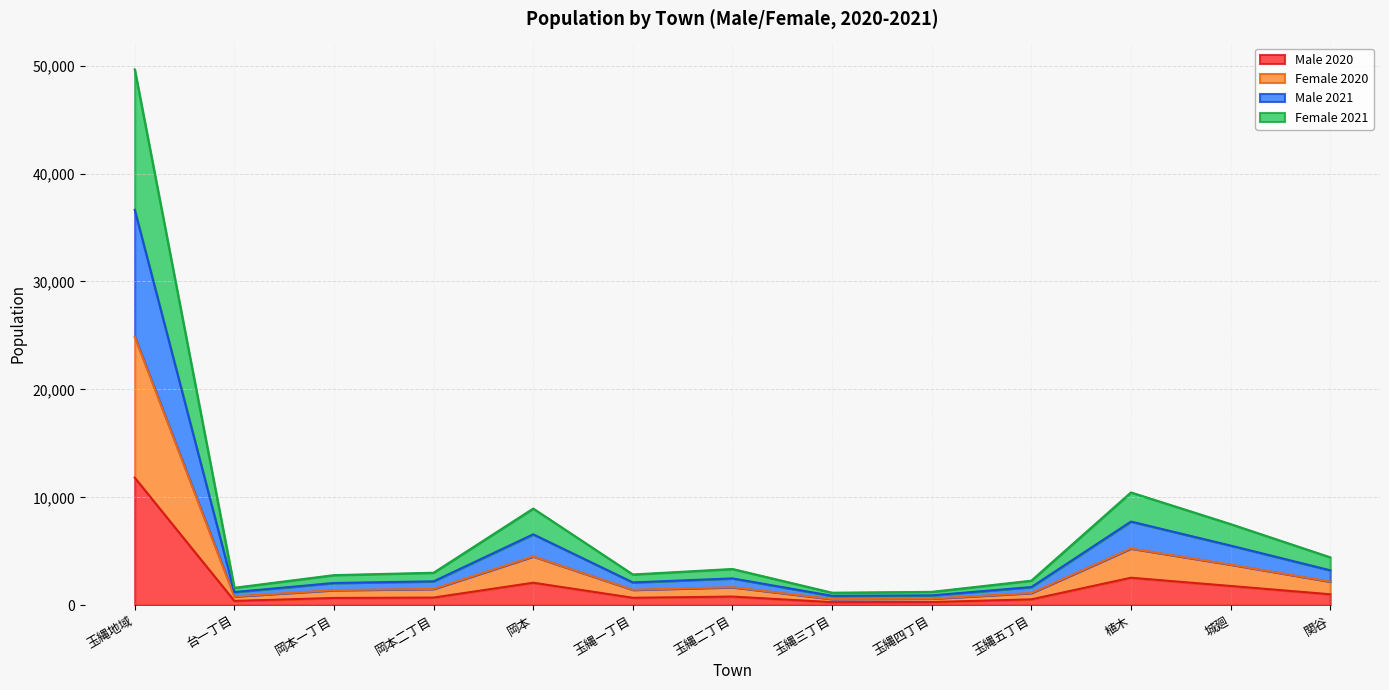

Is the value of Male 2021 at 玉縄五丁目 greater than the value of Male 2020 at 岡本一丁目?

Yes